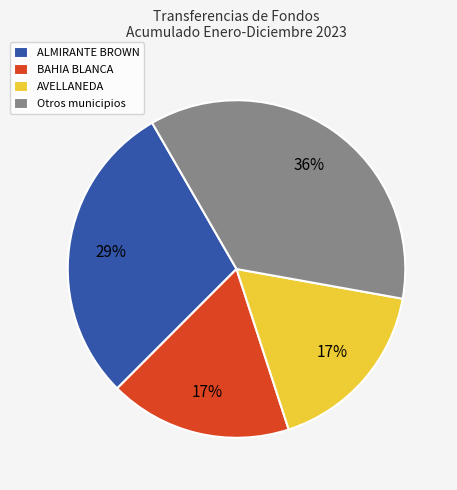

What is the largest slice in the pie chart?

Otros municipios